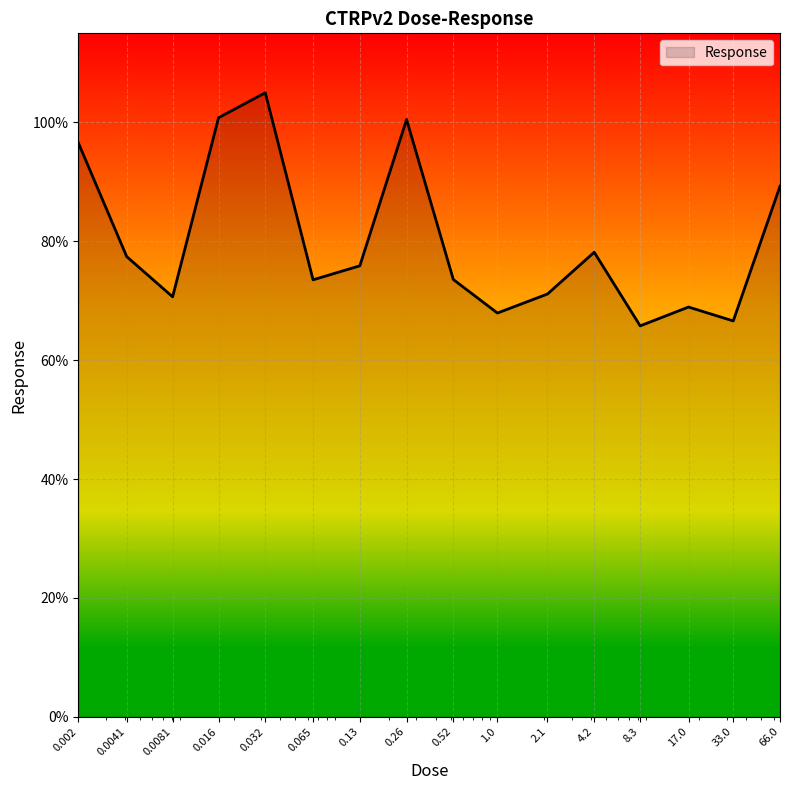

What is the greatest value displayed?

105.0